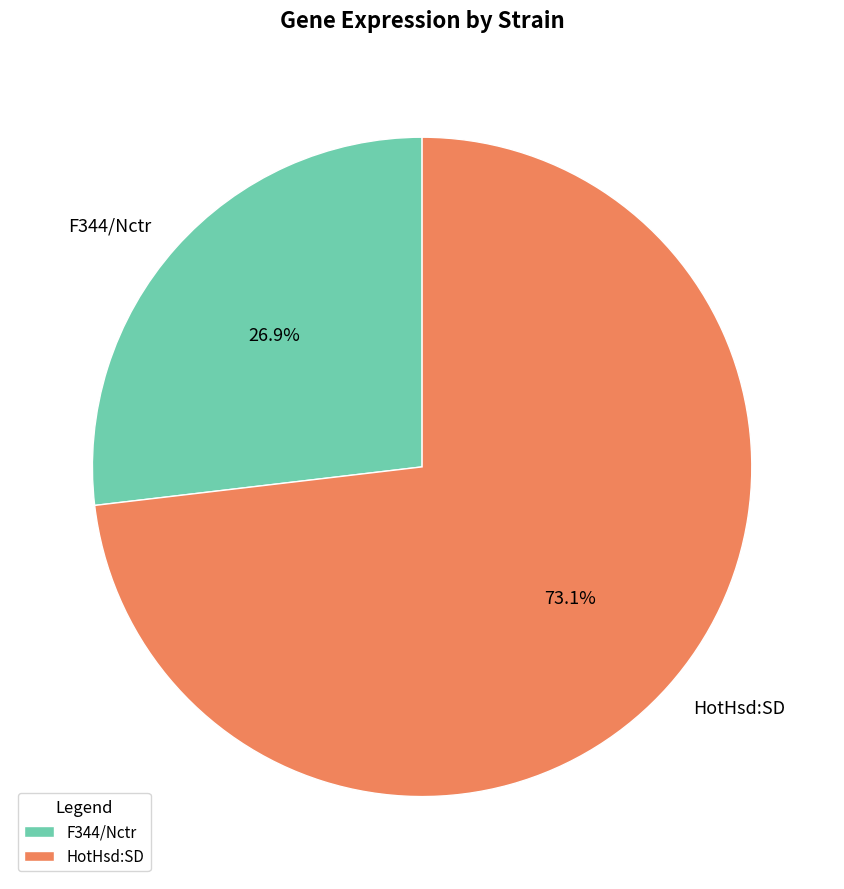

How many segments does this pie chart have?

2